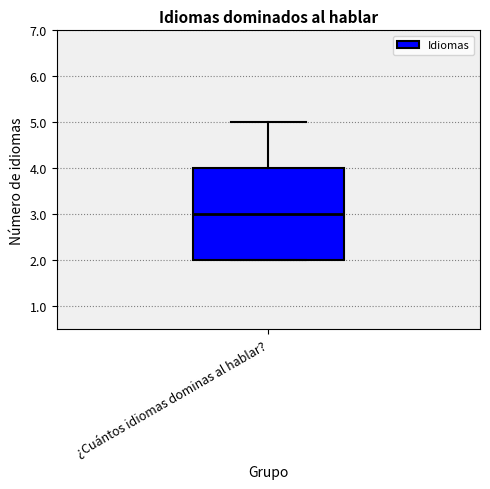

Where is the lower edge of the box for ¿Cuántos idiomas dominas al hablar? on the y-axis? The values are not printed on the chart, so give them approximately, as read against the axis.

2